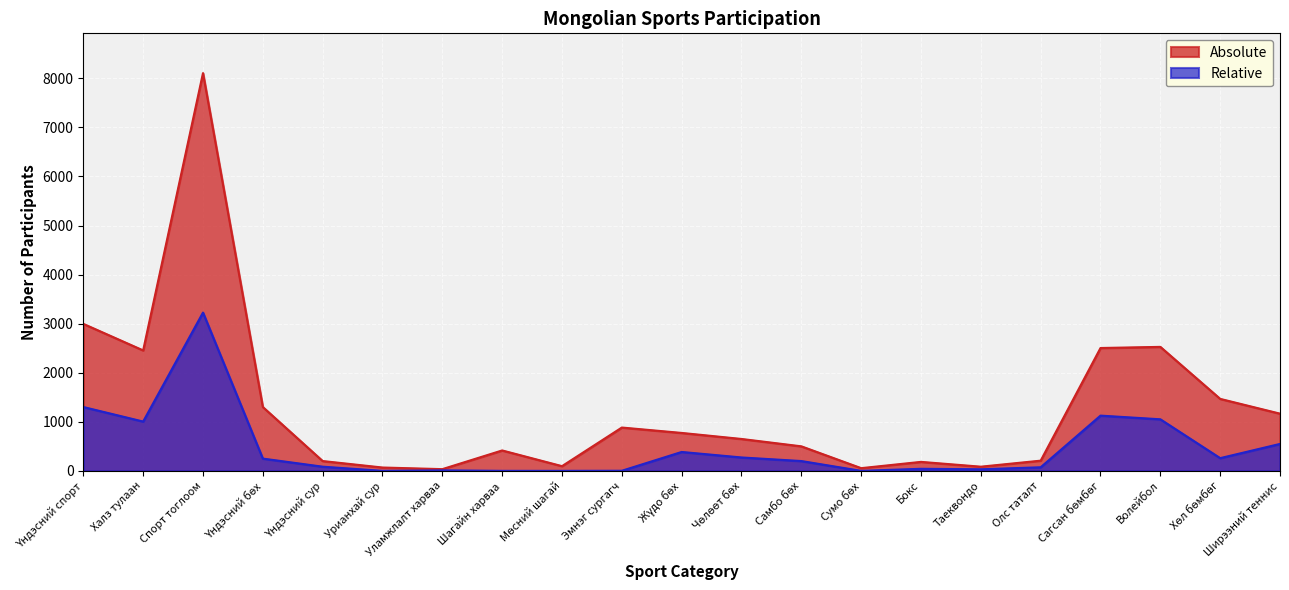

What is the difference between the second highest and second lowest values in the Relative series?

1301